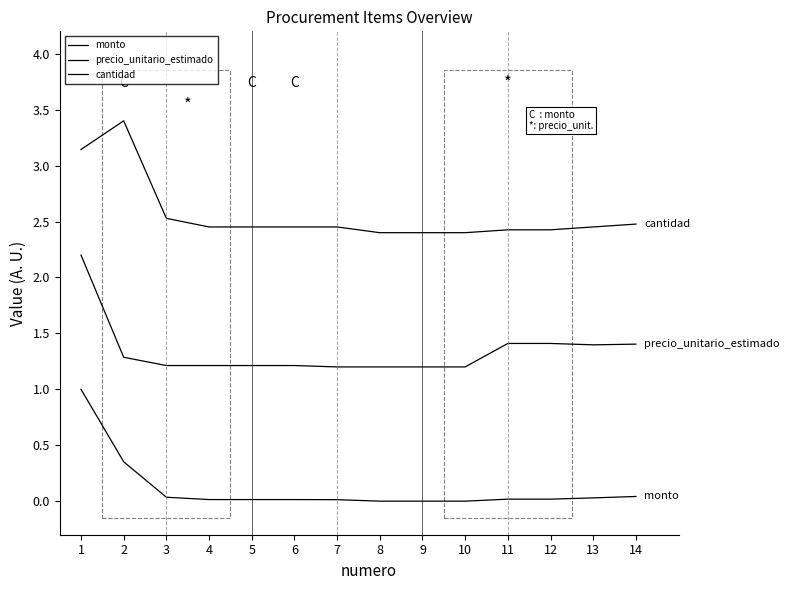

How many lines are shown in the chart?

3